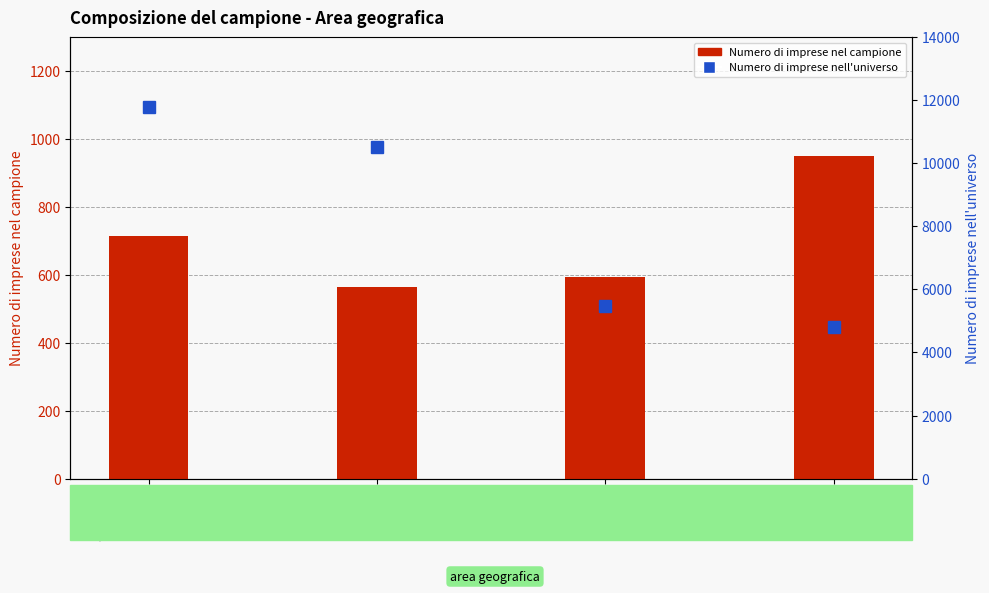

List the labels in order of Numero di imprese nell'universo value, largest first.

Nord Ovest, Nord Est, Centro, Sud e Isole